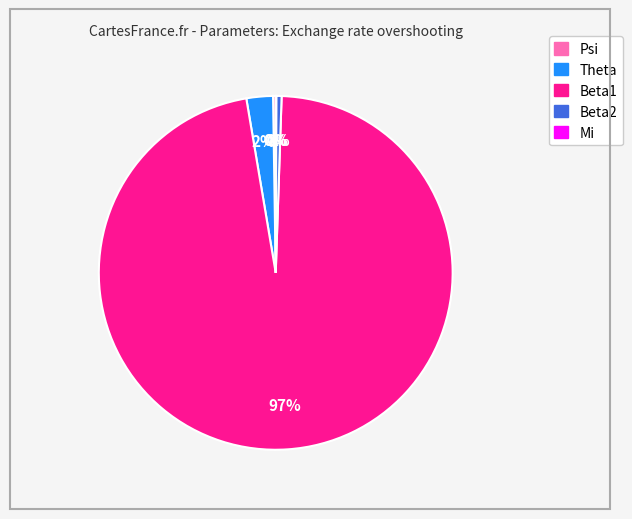

To the nearest percent, what is the average slice percentage?

20%